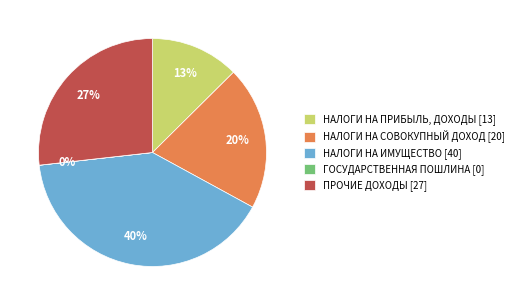

To the nearest percent, what percentage of the pie is НАЛОГИ НА ИМУЩЕСТВО [40]?

40%